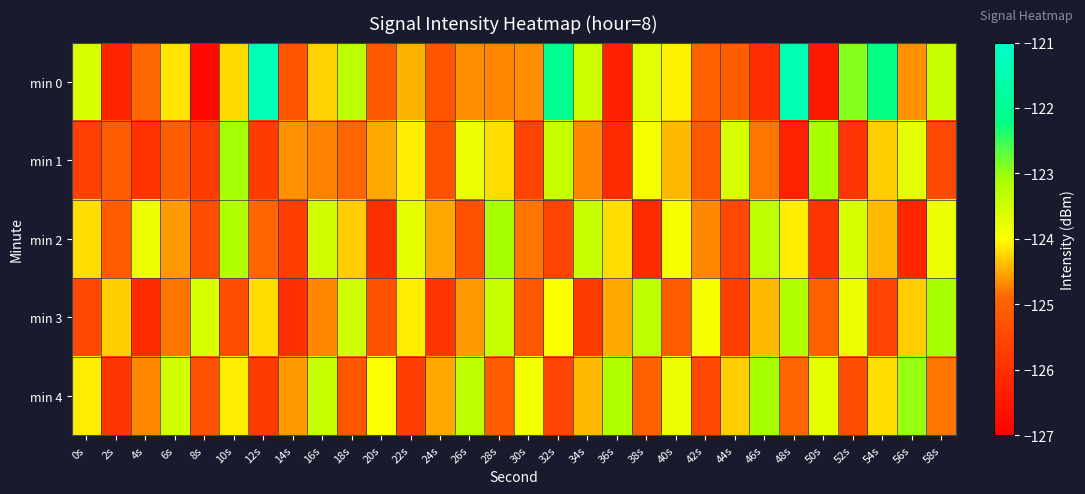

Reading left to right, list all the values displayed in this chart.

min 0: 0s=-123.6	2s=-126.3	4s=-124.9	6s=-124.2	8s=-126.8	10s=-124.2	12s=-121.4	14s=-125.2	16s=-124.3	18s=-123.3	20s=-125.2	22s=-124.4	24s=-125.2	26s=-124.7	28s=-124.7	30s=-124.7	32s=-122.0	34s=-123.5	36s=-126.3	38s=-123.7	40s=-124.1	42s=-125.0	44s=-125.1	46s=-126.1	48s=-121.5	50s=-126.5	52s=-122.9	54s=-122.2	56s=-124.7	58s=-123.4
min 1: 0s=-125.7	2s=-125.1	4s=-126.0	6s=-125.0	8s=-125.8	10s=-123.1	12s=-125.7	14s=-124.6	16s=-124.7	18s=-124.9	20s=-124.5	22s=-124.1	24s=-125.3	26s=-123.8	28s=-124.2	30s=-125.6	32s=-123.4	34s=-124.7	36s=-126.1	38s=-123.9	40s=-124.4	42s=-125.2	44s=-123.6	46s=-124.8	48s=-126.3	50s=-123.1	52s=-125.9	54s=-124.3	56s=-123.7	58s=-125.5
min 2: 0s=-124.2	2s=-125.1	4s=-123.8	6s=-124.6	8s=-125.4	10s=-123.2	12s=-124.9	14s=-125.7	16s=-123.5	18s=-124.3	20s=-126.0	22s=-123.7	24s=-124.5	26s=-125.3	28s=-123.1	30s=-124.8	32s=-125.6	34s=-123.4	36s=-124.2	38s=-126.1	40s=-123.9	42s=-124.7	44s=-125.5	46s=-123.3	48s=-124.1	50s=-125.9	52s=-123.6	54s=-124.4	56s=-126.2	58s=-123.8
min 3: 0s=-125.5	2s=-124.3	4s=-126.1	6s=-124.8	8s=-123.6	10s=-125.4	12s=-124.2	14s=-126.0	16s=-124.7	18s=-123.5	20s=-125.3	22s=-124.1	24s=-125.9	26s=-124.6	28s=-123.4	30s=-125.2	32s=-124.0	34s=-125.8	36s=-124.5	38s=-123.3	40s=-125.1	42s=-123.9	44s=-125.7	46s=-124.4	48s=-123.2	50s=-125.0	52s=-123.8	54s=-125.6	56s=-124.3	58s=-123.1
min 4: 0s=-124.1	2s=-125.9	4s=-124.7	6s=-123.5	8s=-125.3	10s=-124.1	12s=-125.8	14s=-124.6	16s=-123.4	18s=-125.2	20s=-124.0	22s=-125.7	24s=-124.5	26s=-123.3	28s=-125.1	30s=-123.9	32s=-125.6	34s=-124.4	36s=-123.2	38s=-125.0	40s=-123.8	42s=-125.5	44s=-124.3	46s=-123.1	48s=-124.9	50s=-123.7	52s=-125.4	54s=-124.2	56s=-123.0	58s=-124.8